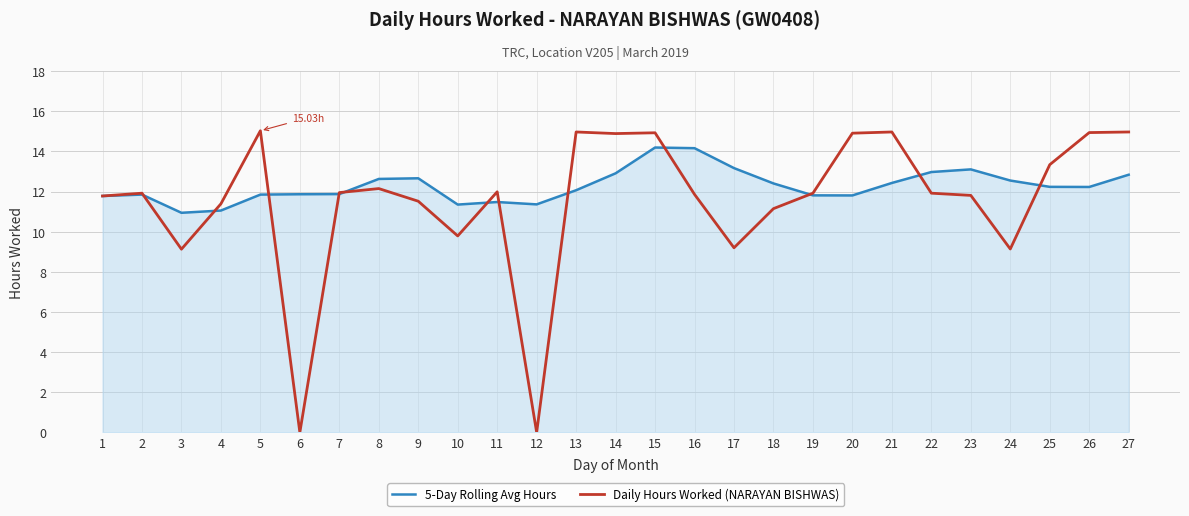

List the series in order of their peak value, lowest first.

5-Day Rolling Avg Hours, Daily Hours Worked (NARAYAN BISHWAS)